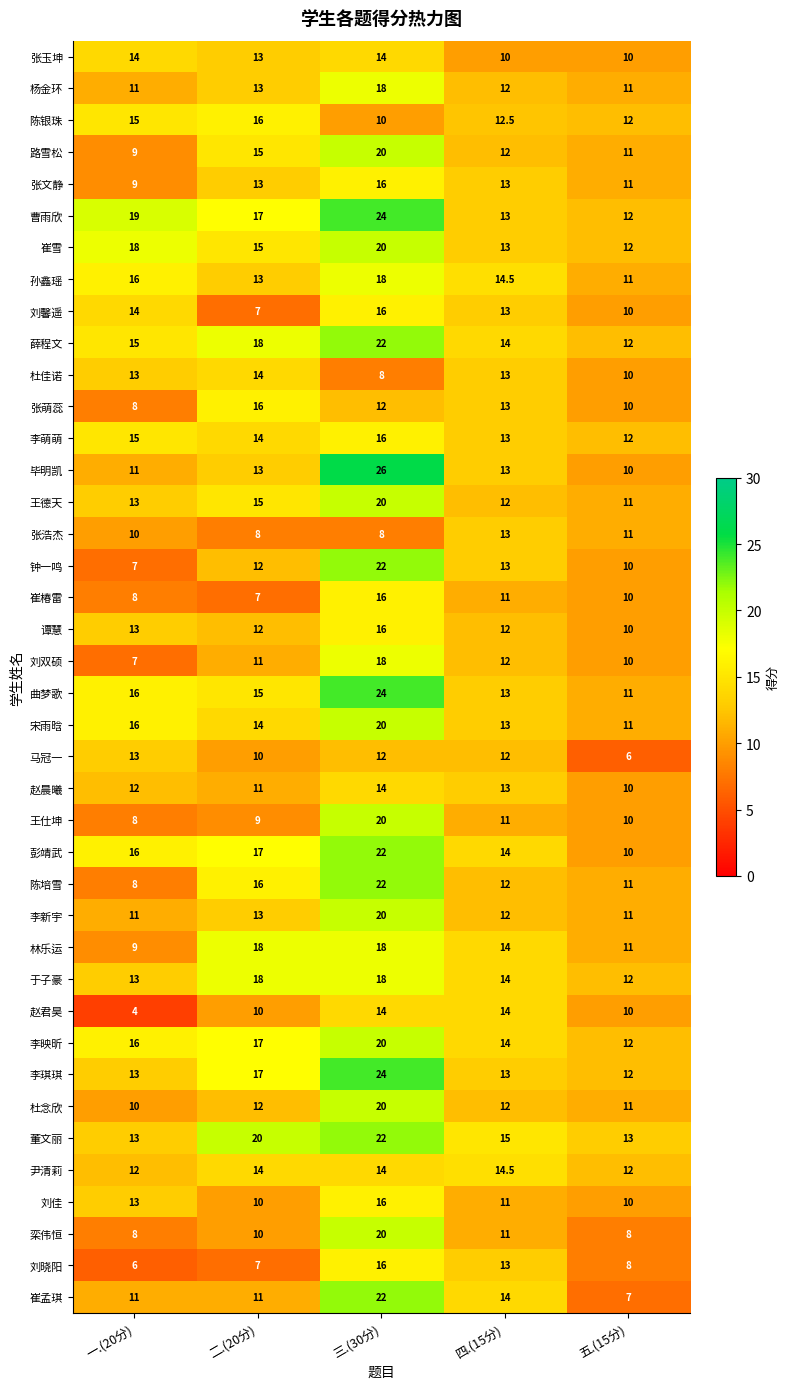

What is the difference between the highest and lowest values at 五.(15分)?

7.0